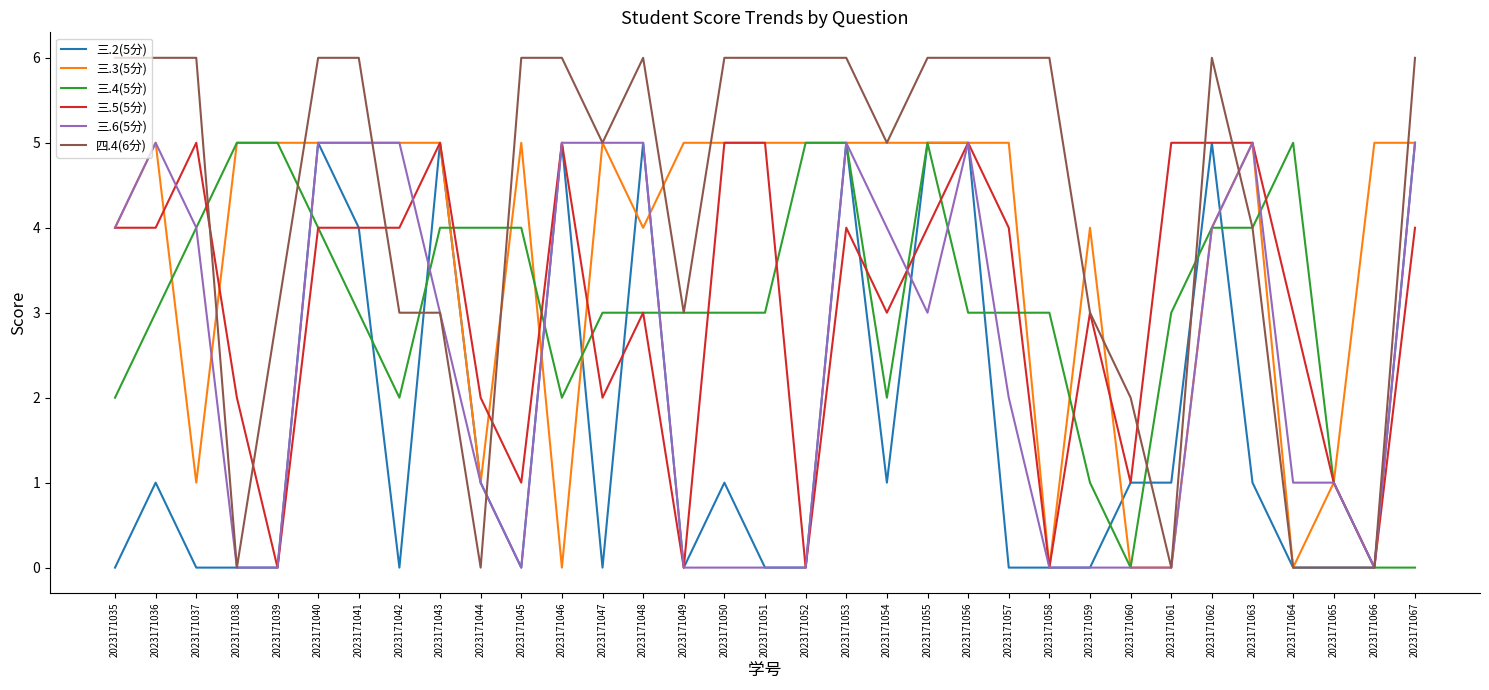

Which series has the largest range (max minus min)?

四.4(6分)